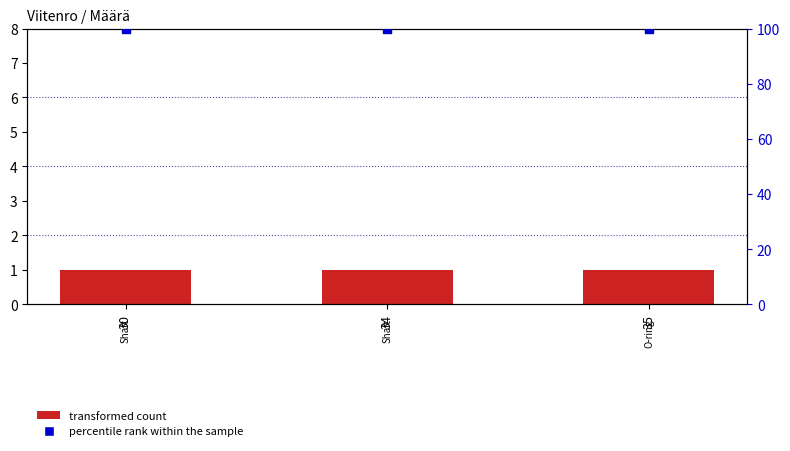

Which series has the widest spread of Y values?

transformed count